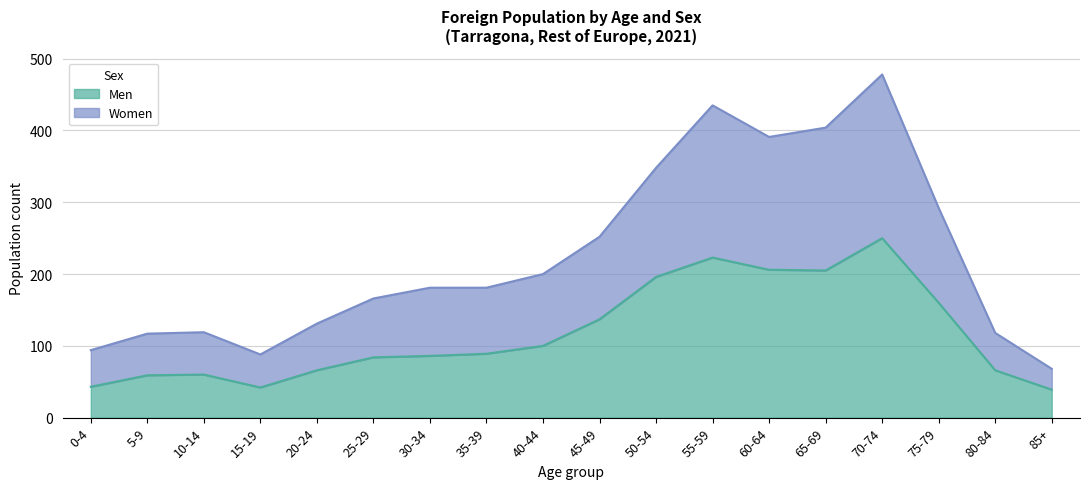

How many categories are shown in the chart?

18